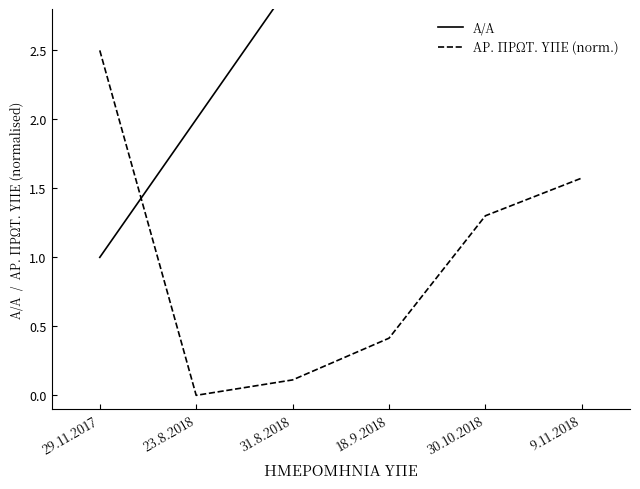

What is the label of the 4th point from the right?

31.8.2018